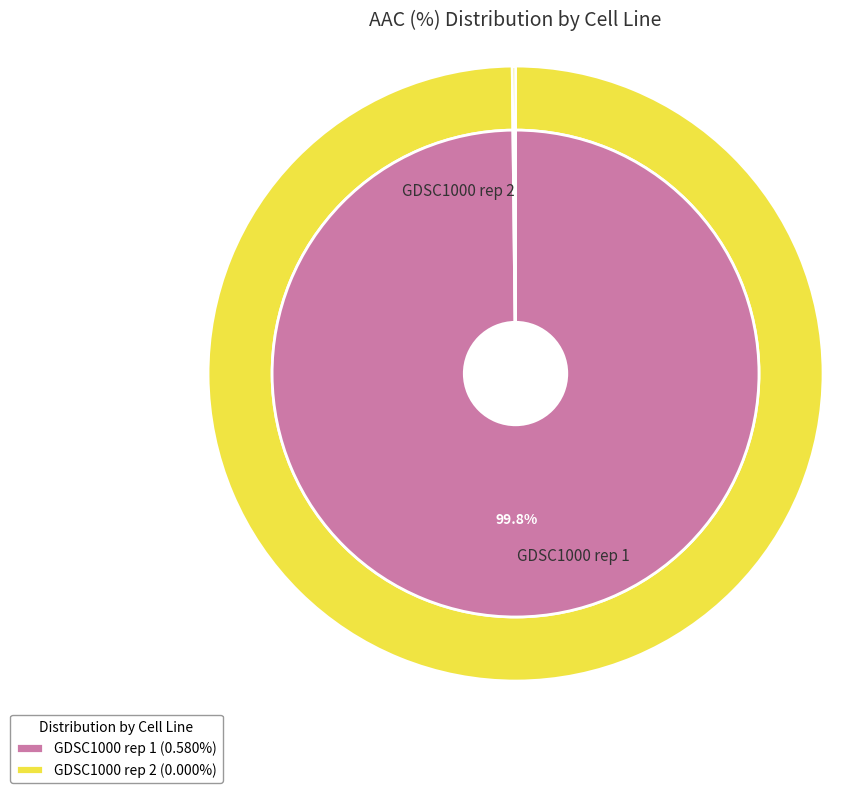

How many segments does this pie chart have?

2